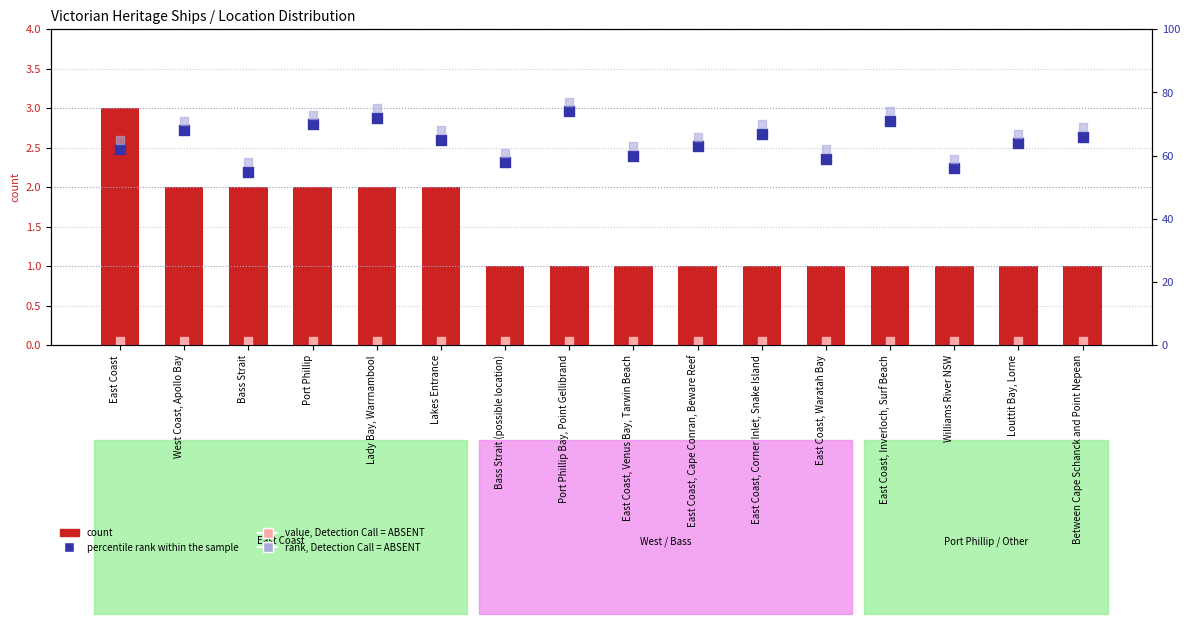

Which series reaches the minimum Y coordinate?

value, Detection Call = ABSENT